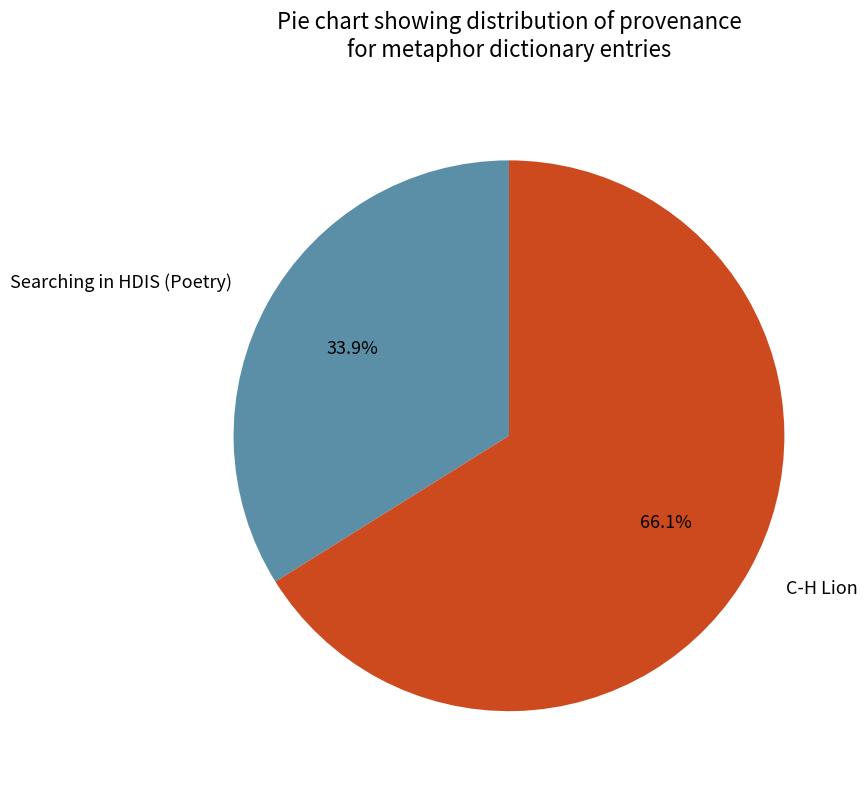

The Searching in HDIS (Poetry) slice represents 34% of the pie. True or false?

True